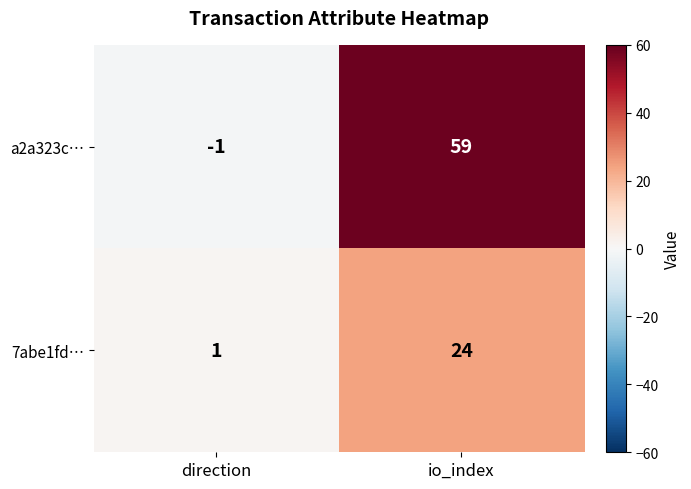

Which series has the widest spread of values?

a2a323c…